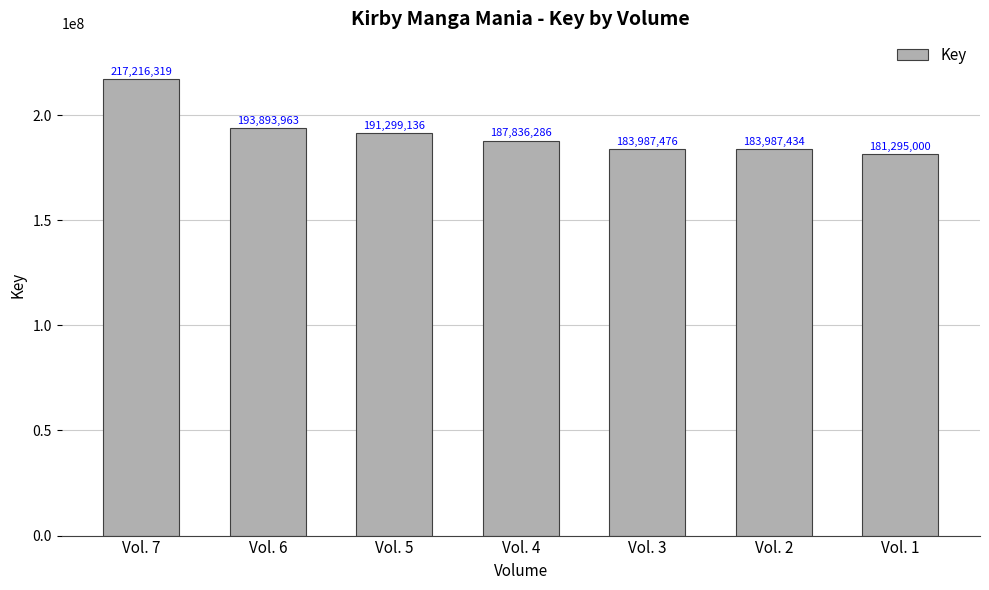

List the labels in order of value, smallest first.

Vol. 1, Vol. 2, Vol. 3, Vol. 4, Vol. 5, Vol. 6, Vol. 7